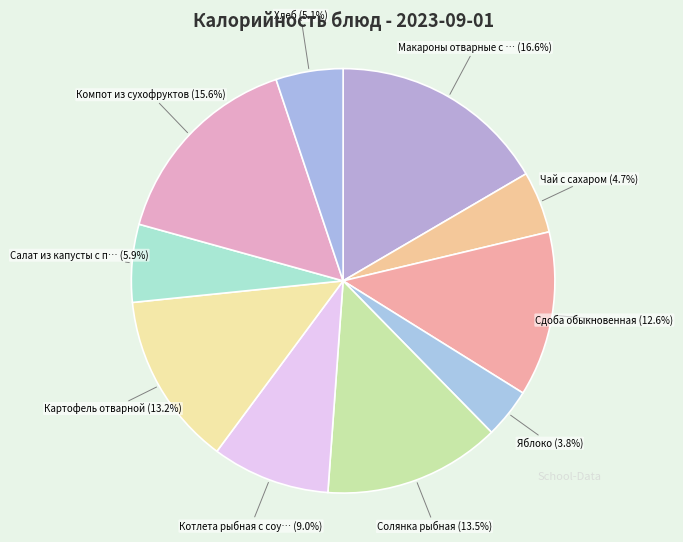

How many segments does this pie chart have?

10